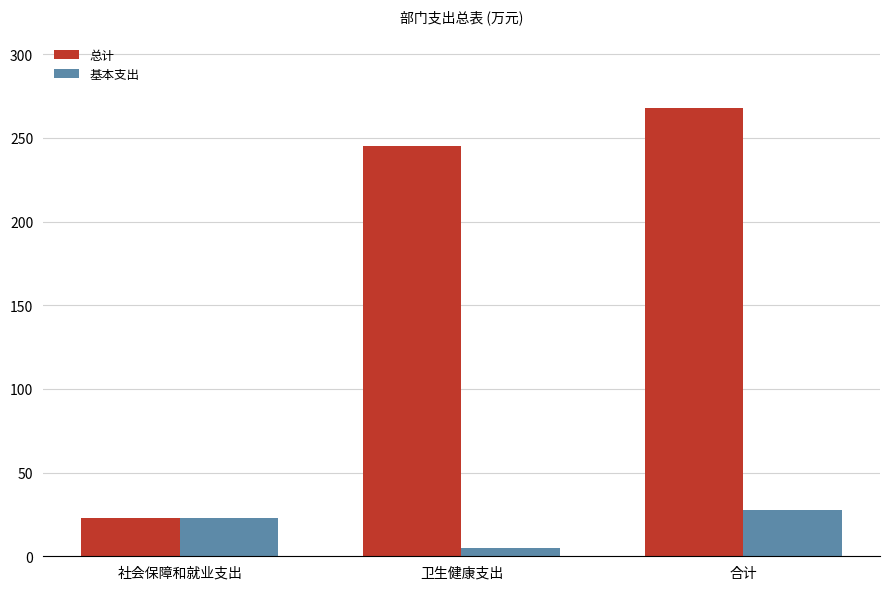

Which series has the largest total across all categories?

总计